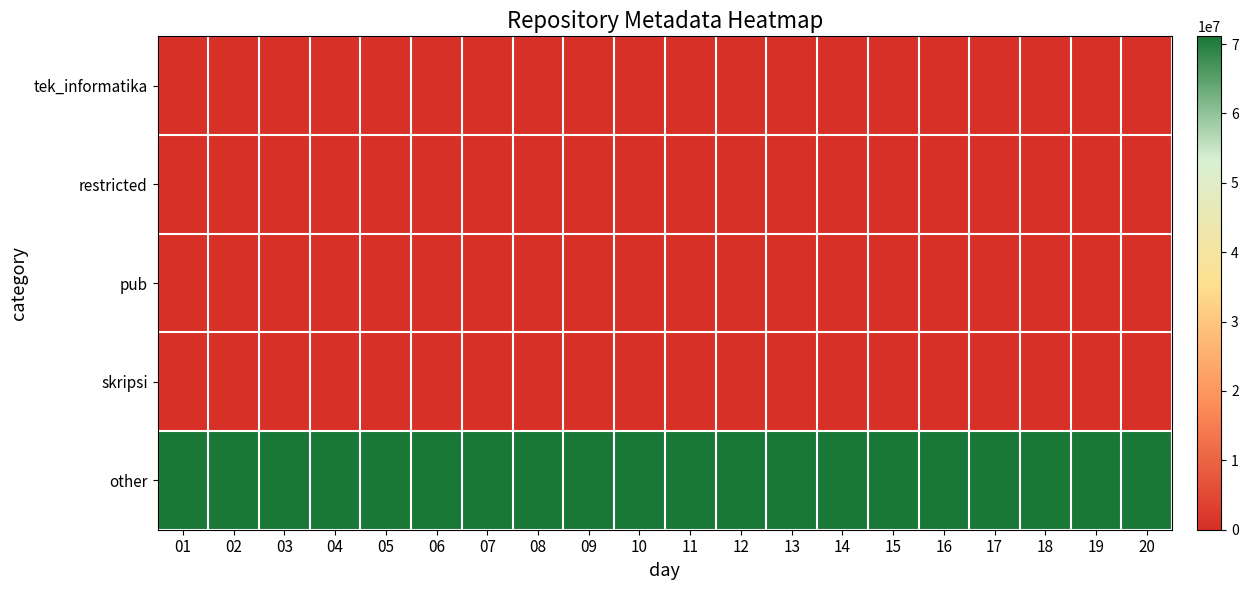

What is the spread (max minus min) of values at 15?

71120136